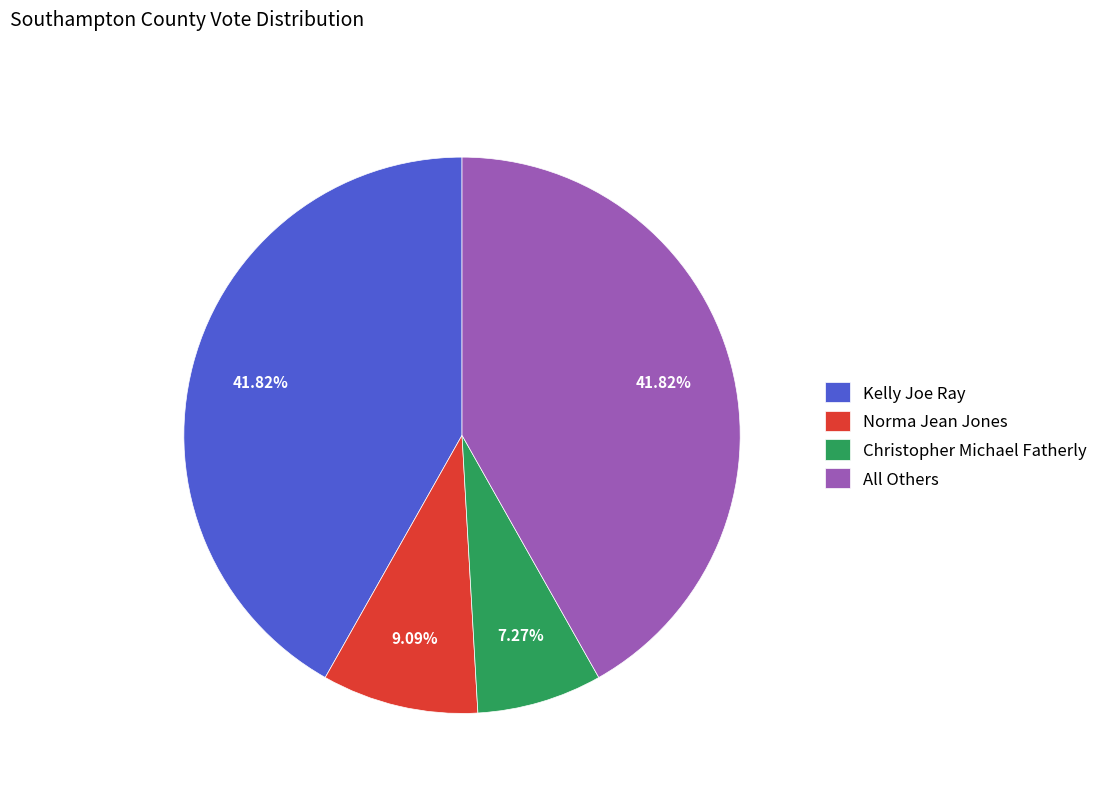

Do Kelly Joe Ray and Christopher Michael Fatherly together represent more than half of the pie?

No